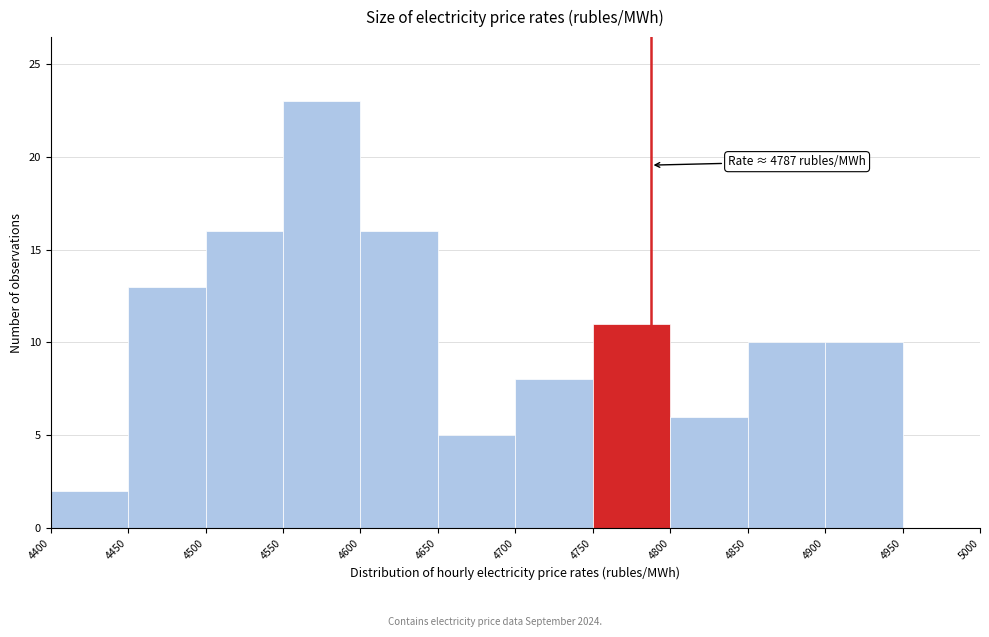

Over which range of the x-axis is the bar tallest?

4550 to 4600